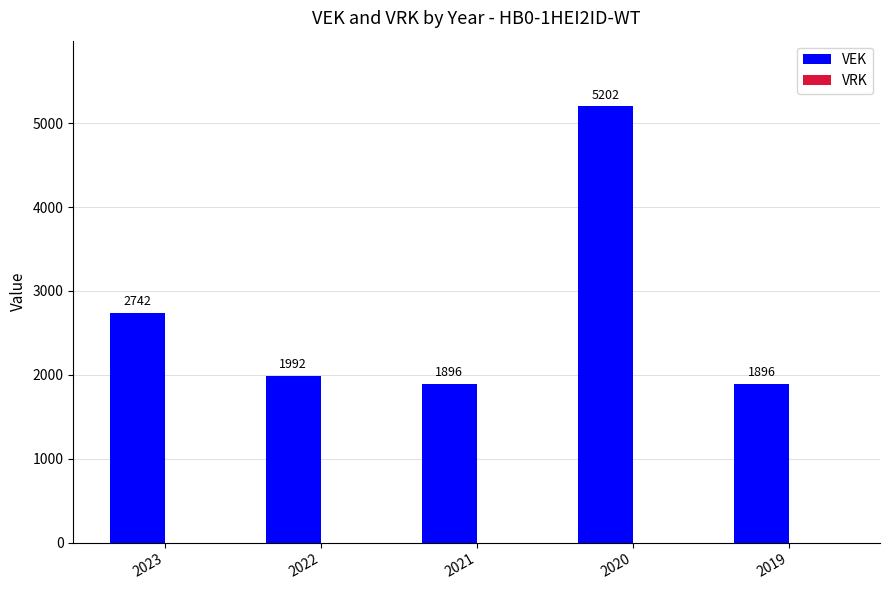

What is the sum of all values?

13728